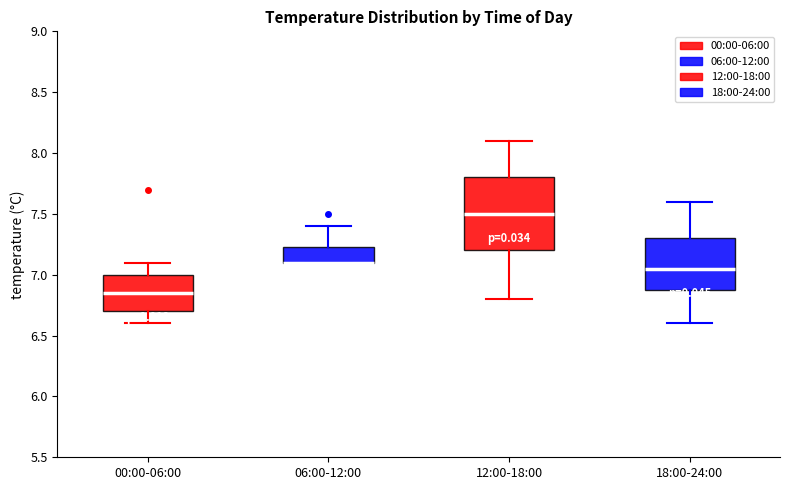

Where is the lower edge of the box for 00:00-06:00 on the y-axis? The values are not printed on the chart, so give them approximately, as read against the axis.

6.70